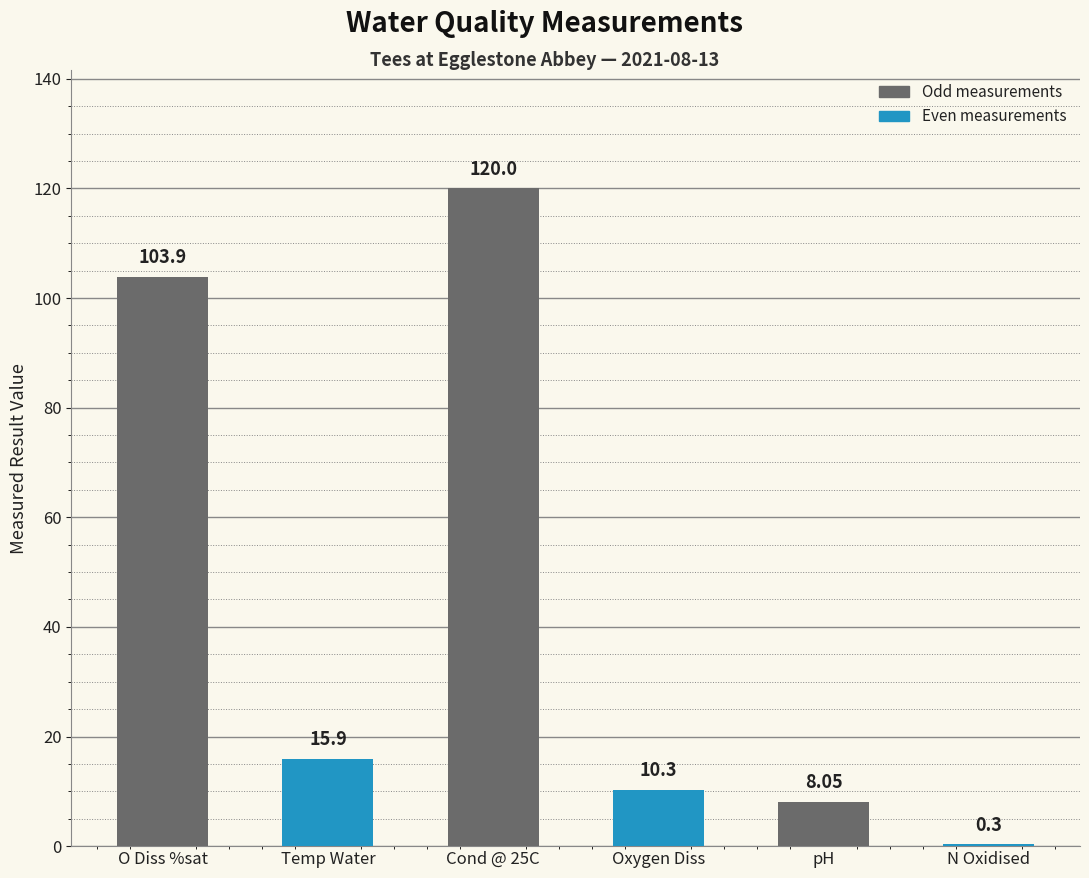

Where does the data first go above 15?

O Diss %sat